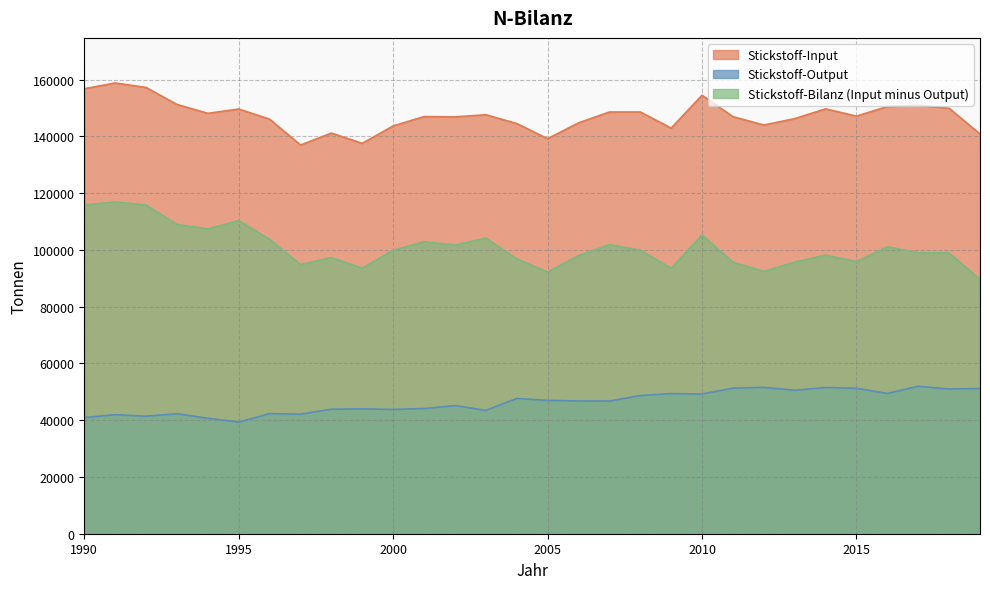

How many categories are shown in the chart?

30